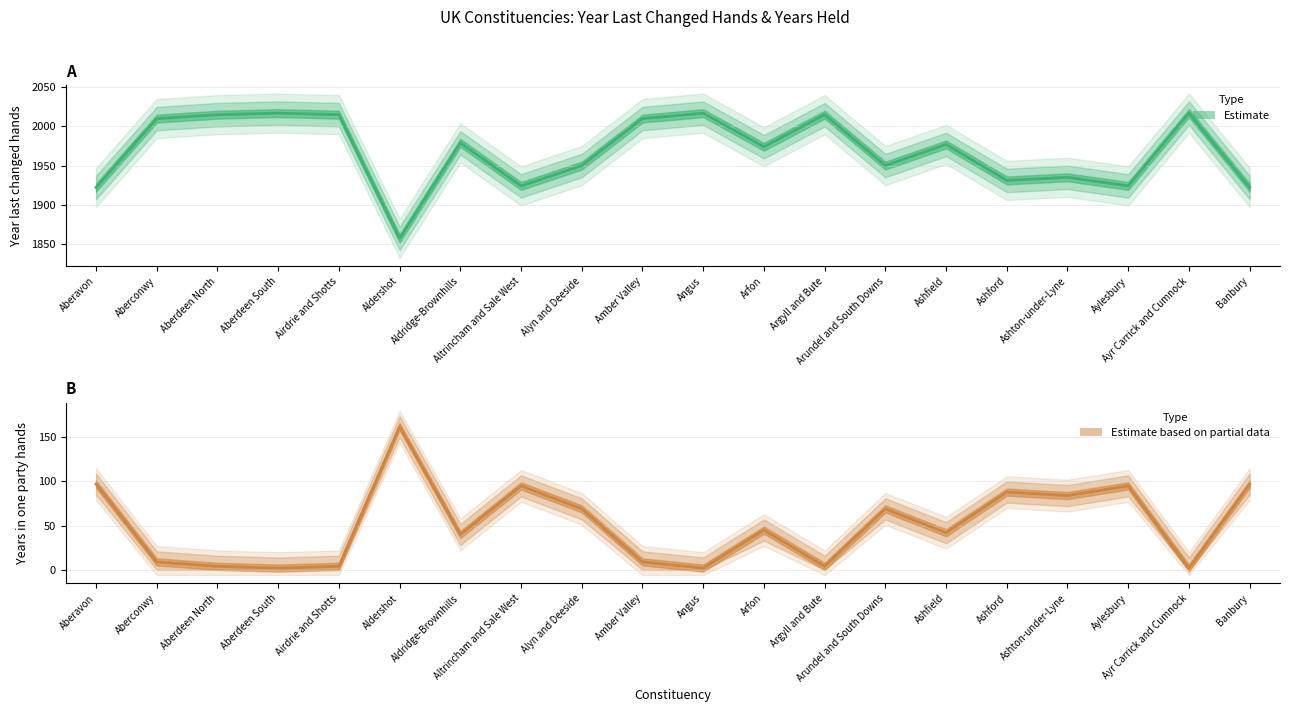

How many data points in Estimate based on partial data are less than 45?

10